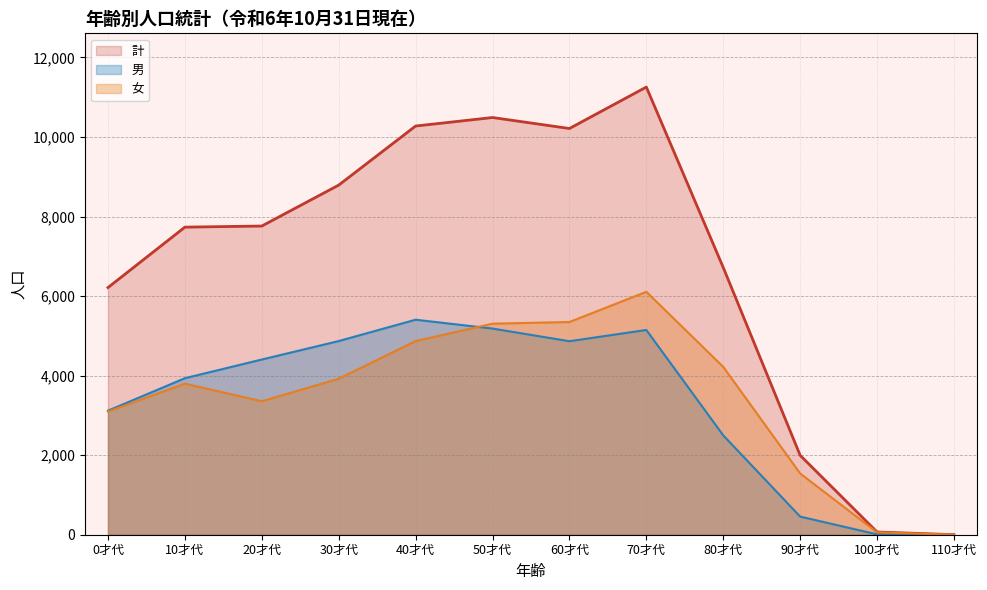

True or false: 計 (line) and 女 (line) intersect in this chart.

False